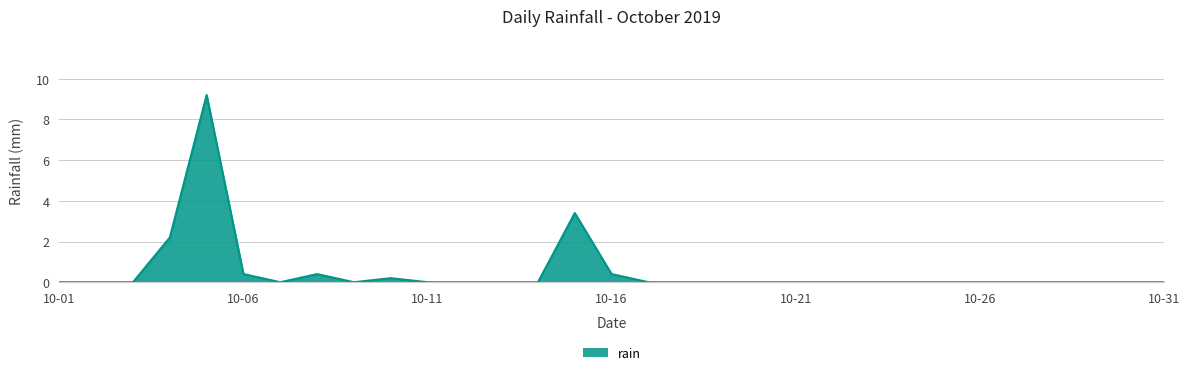

What is the difference between the maximum and minimum values?

9.2